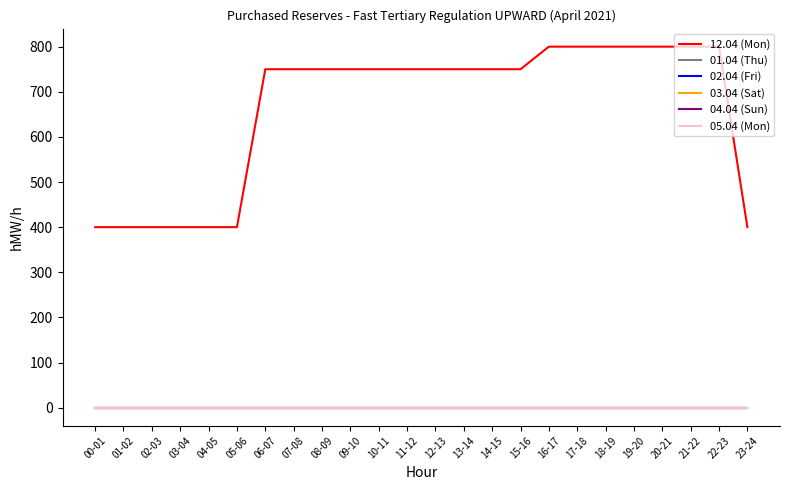

True or false: 01.04 (Thu) and 02.04 (Fri) cross at least once.

False